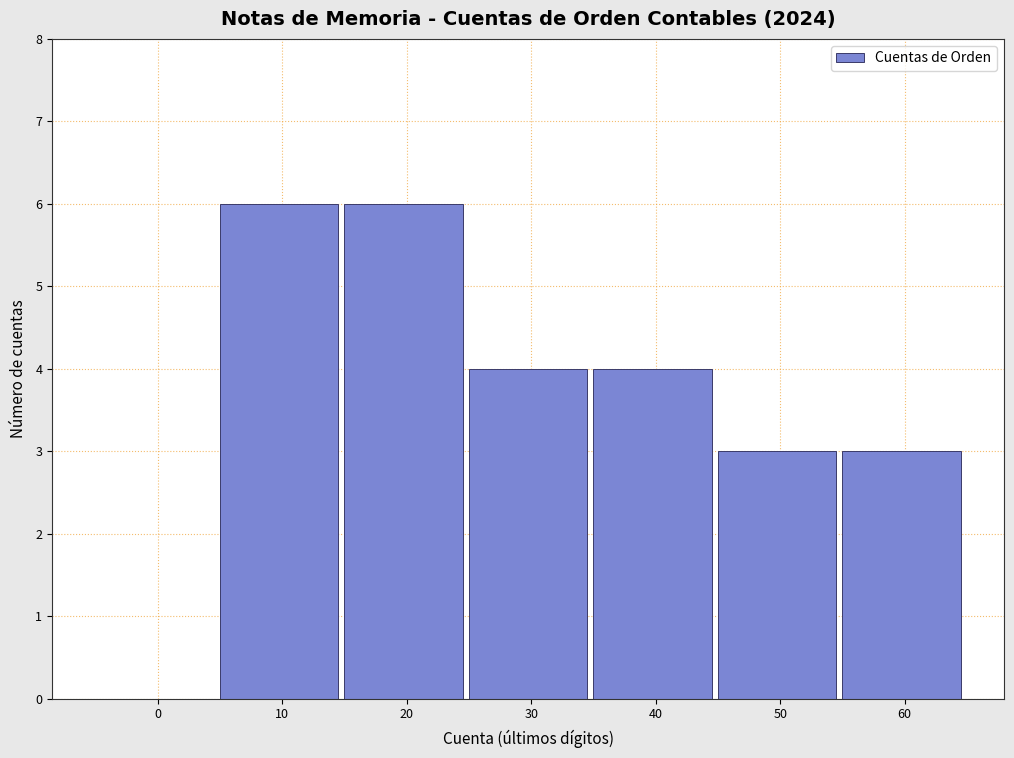

Reading right to left, extract all data points from this chart.

60=3	50=3	40=4	30=4	20=6	10=6	0=0